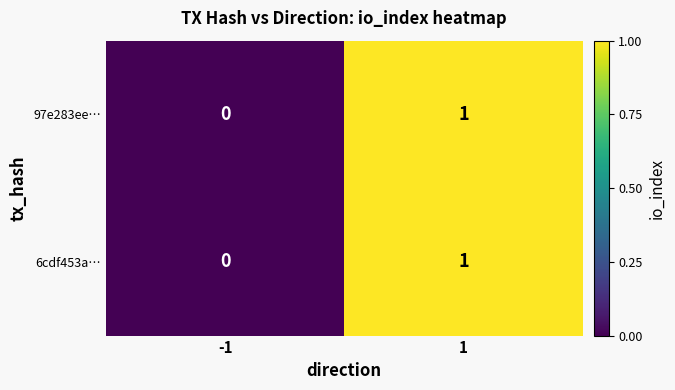

Rank the categories by 6cdf453a… value from lowest to highest.

-1, 1